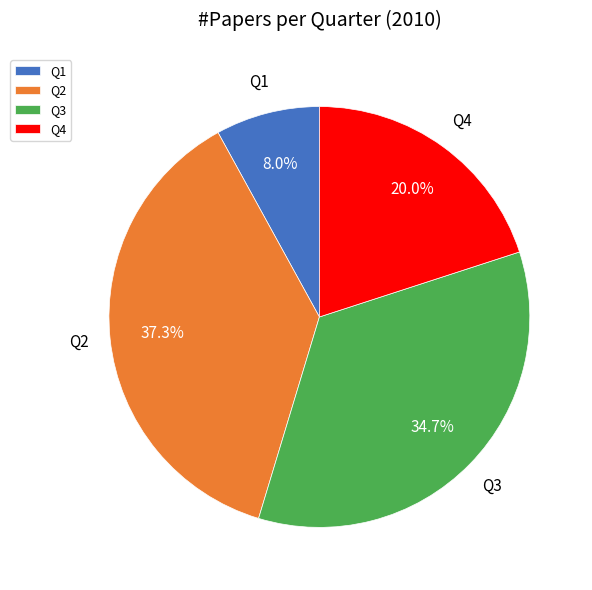

Rank the categories by value from lowest to highest.

Q1, Q4, Q3, Q2